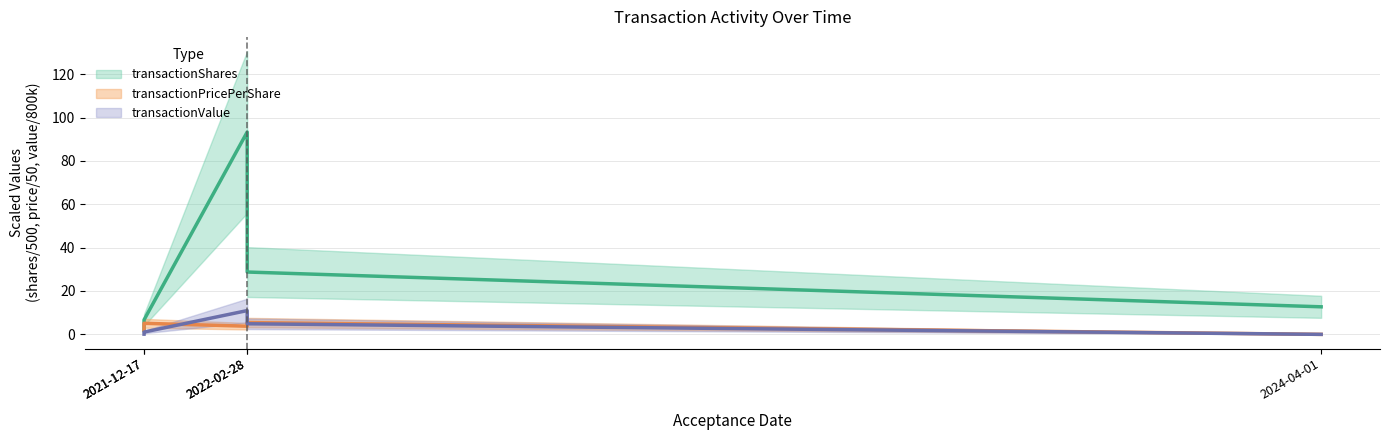

Reading left to right, transcribe all the data shown in this chart.

transactionShares: 1.8	6.7	93.3	28.7	12.7
transactionPricePerShare: 1.9	5.1	3.8	5.4	0.0
transactionValue: 0.1	1.1	11.0	4.9	0.0